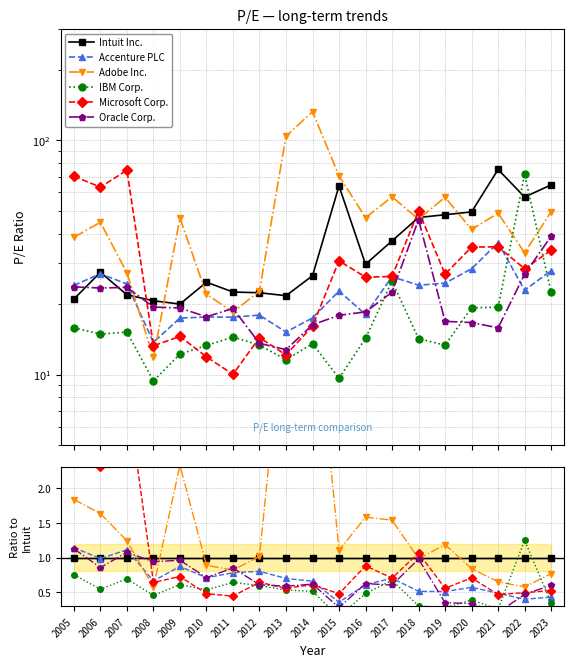

Between 2016 and 2022, which is larger?

2016